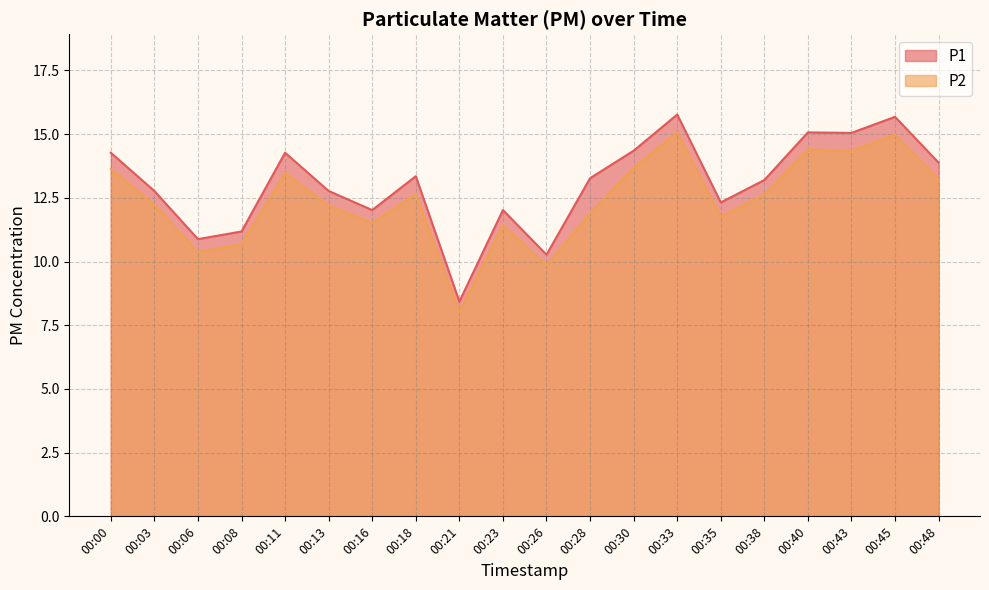

What is the lowest value of the P2 series?

8.0